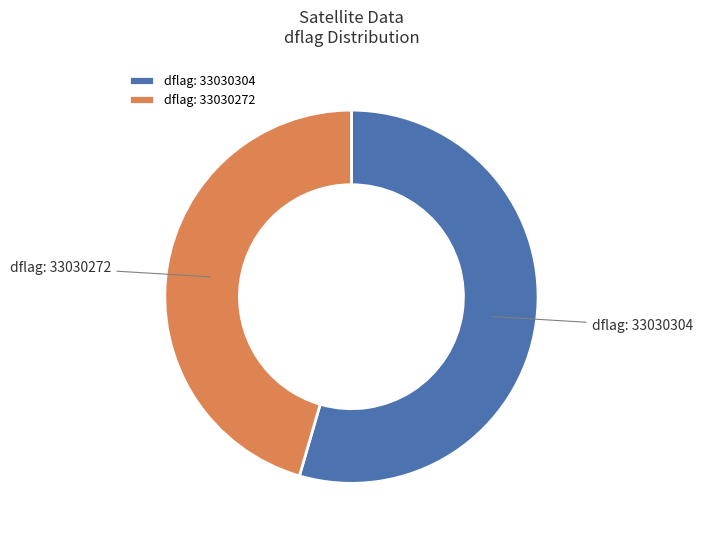

Which category has the biggest portion of the pie?

dflag: 33030304